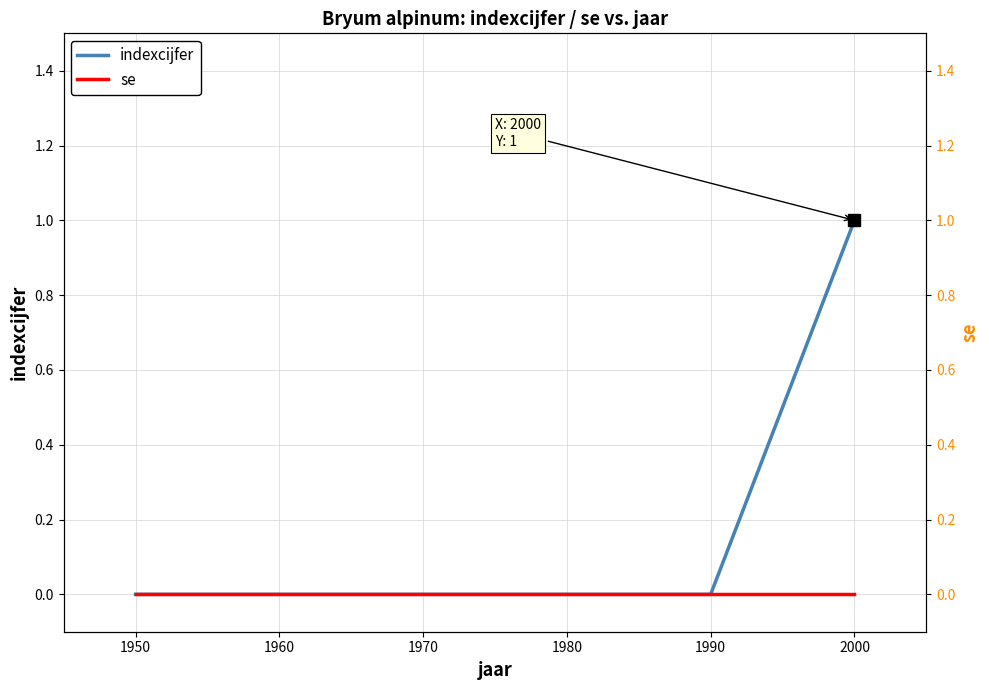

At which label does indexcijfer reach its peak?

2000